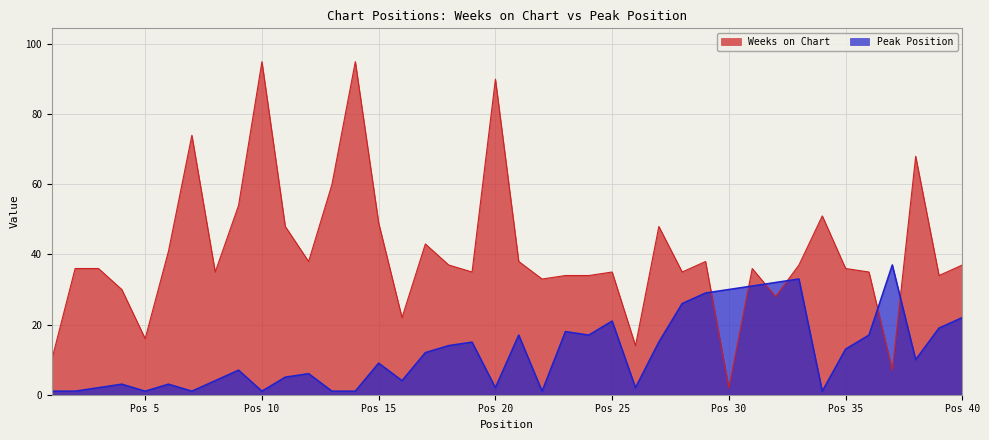

Between 24 and 34, which series saw the biggest shift?

Weeks on Chart